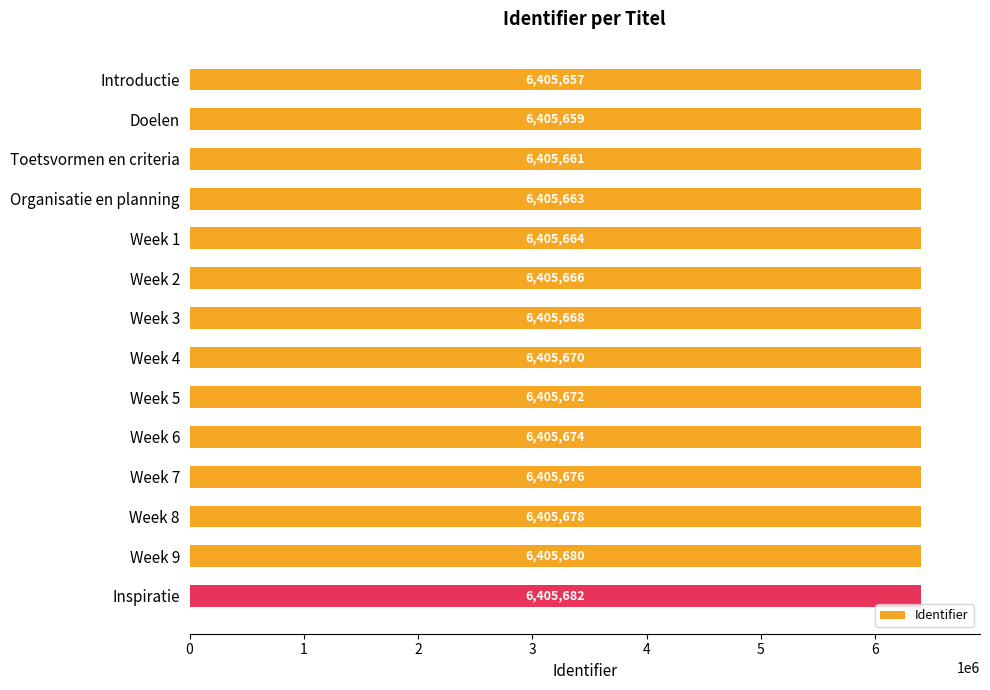

What is the sum of all values?

89679370